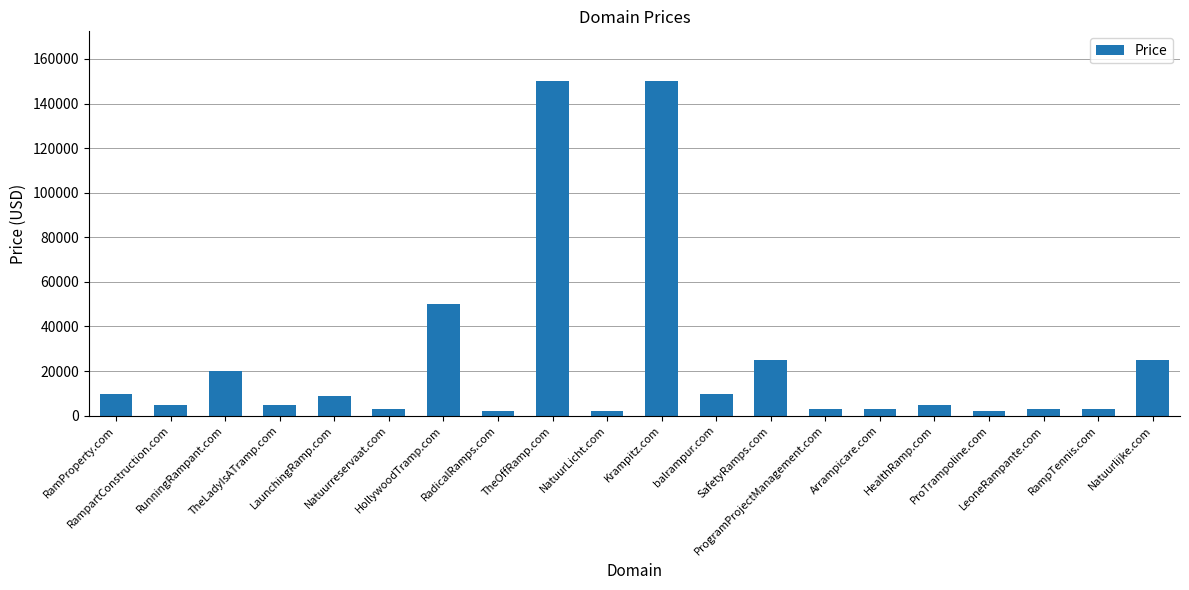

What is the value of the 9th bar from the left?

149888